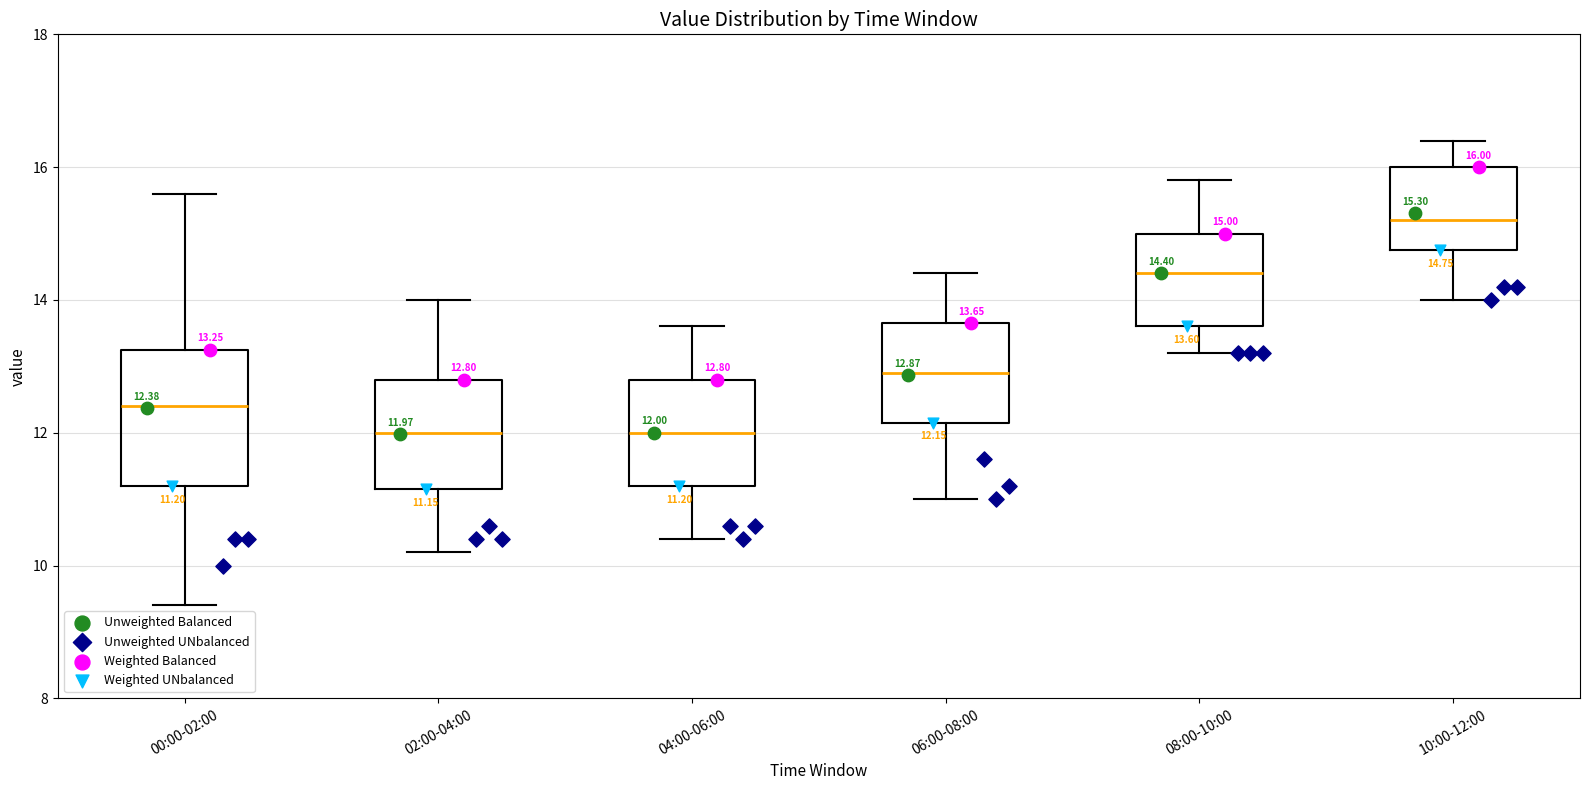

Comparing the boxes themselves (not the whiskers), which one is the tallest?

00:00-02:00